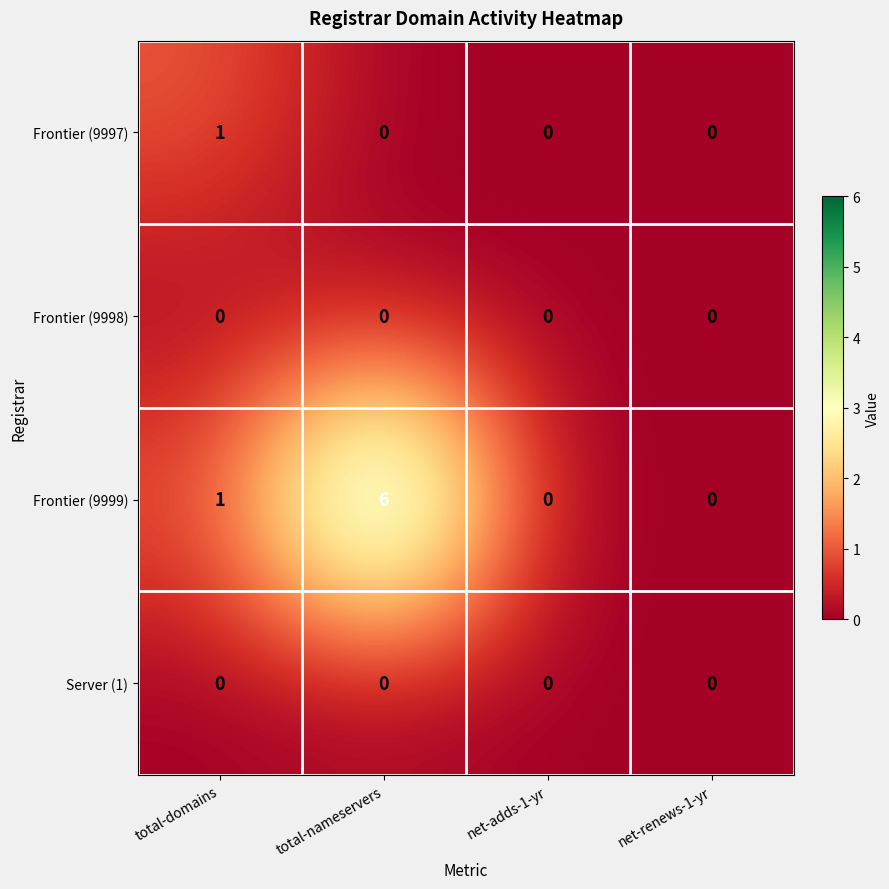

What is the greatest value displayed?

6